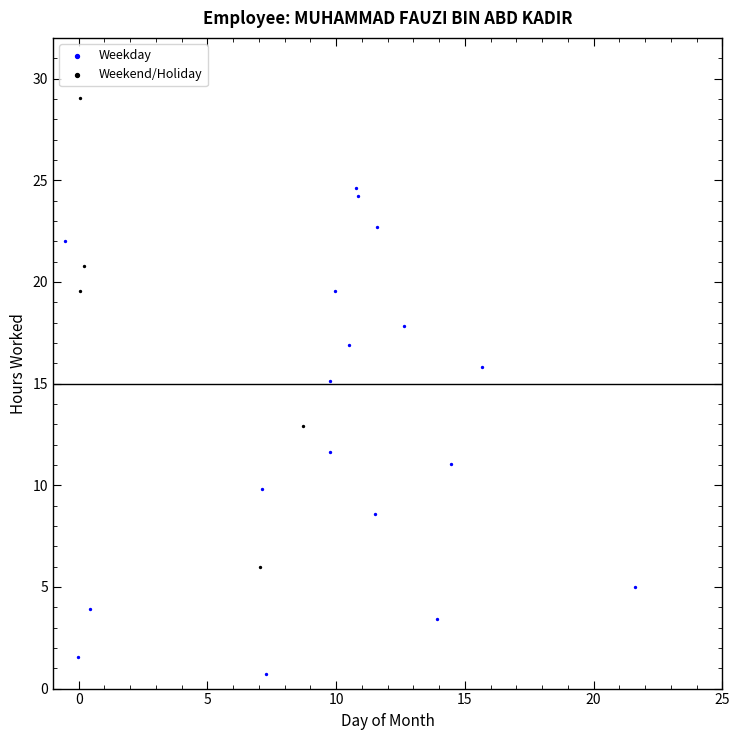

Which series contains the highest Y value?

Weekend/Holiday